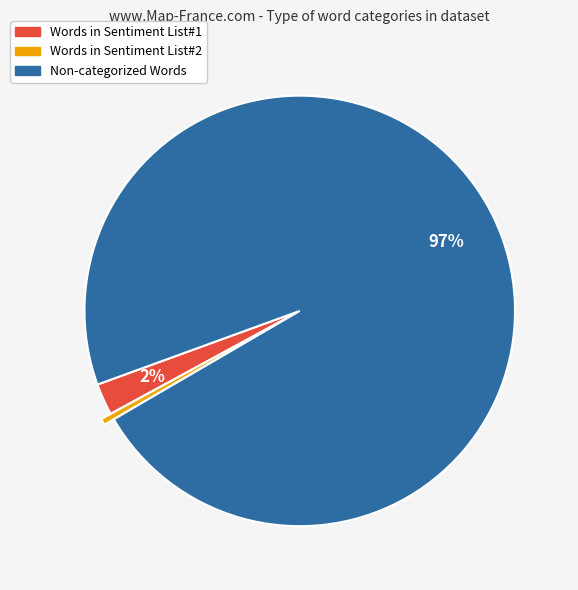

How many segments does this pie chart have?

3